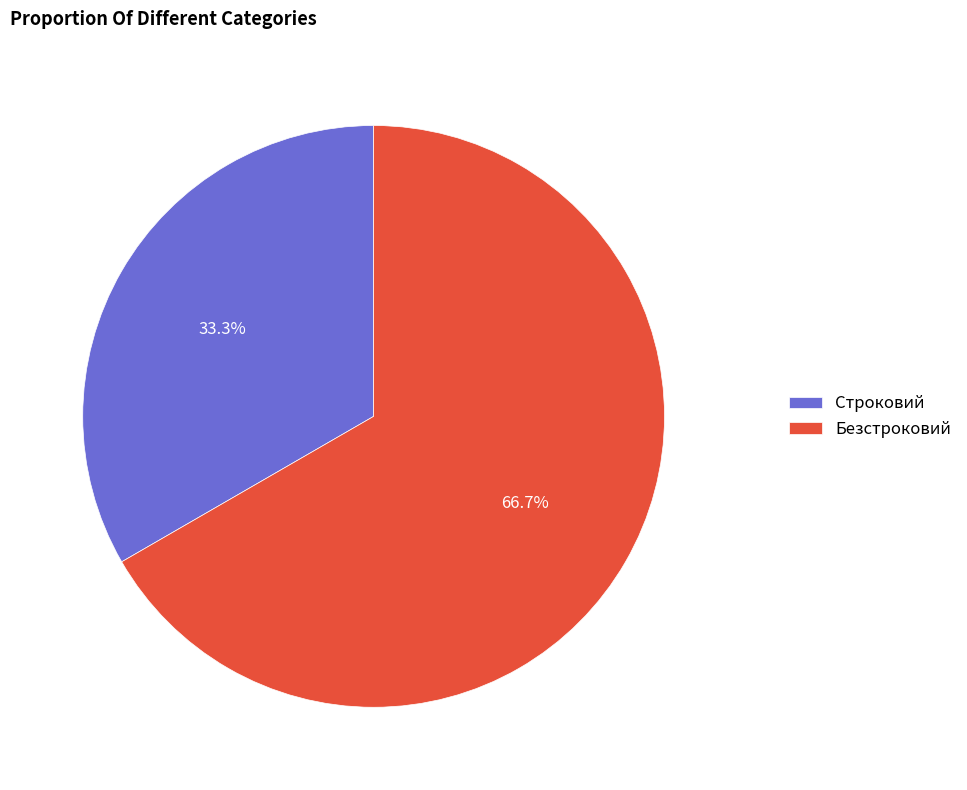

Combined, what portion of the pie is Безстроковий and Строковий?

100.0%